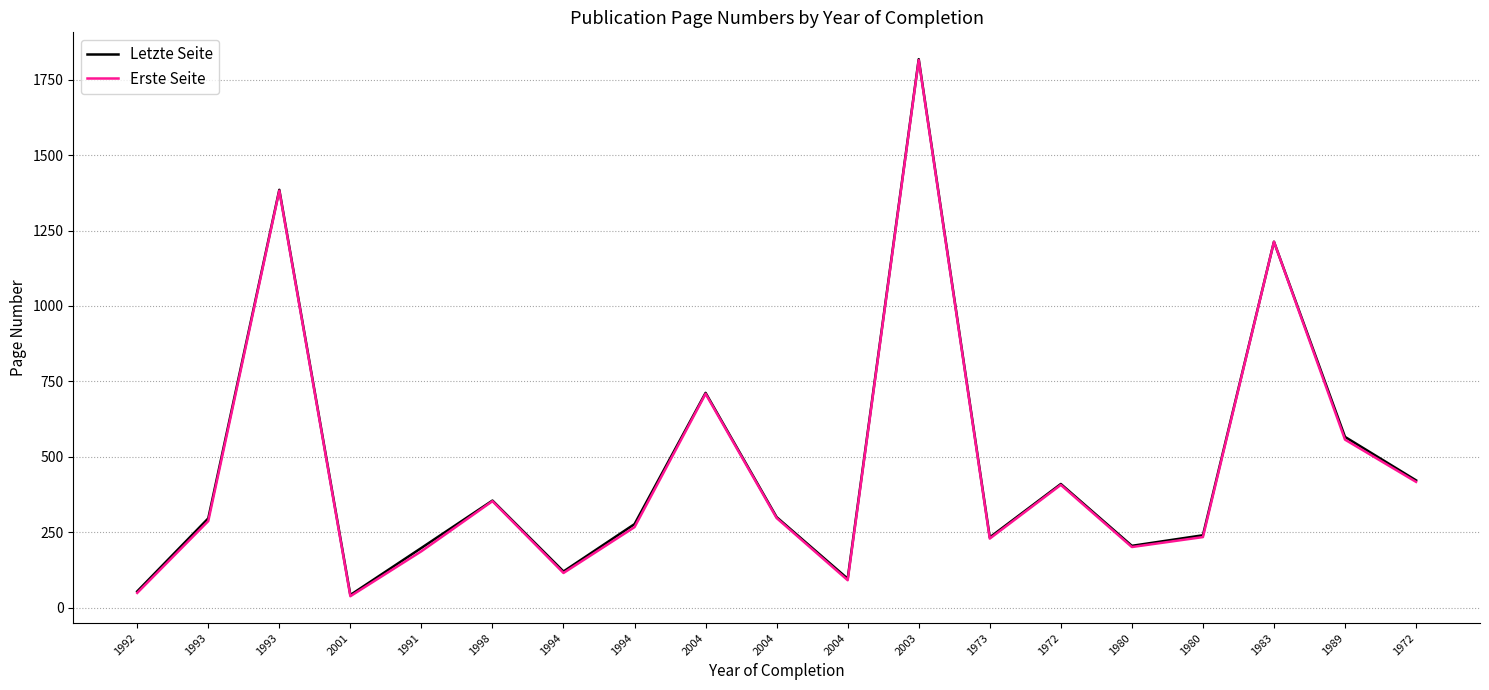

What is the average value of the Erste Seite series?

466